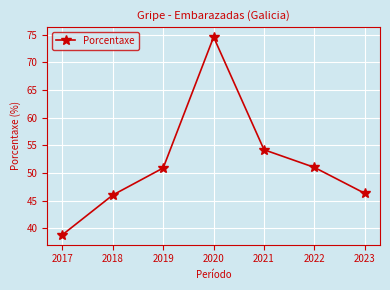

The chart shows a value of 46.3 at 2023. True or false?

True